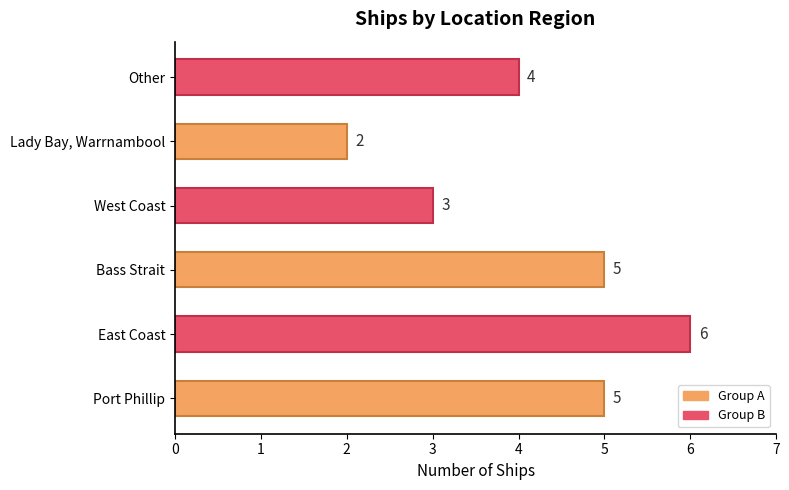

Which has a higher value, Bass Strait or Other?

Bass Strait